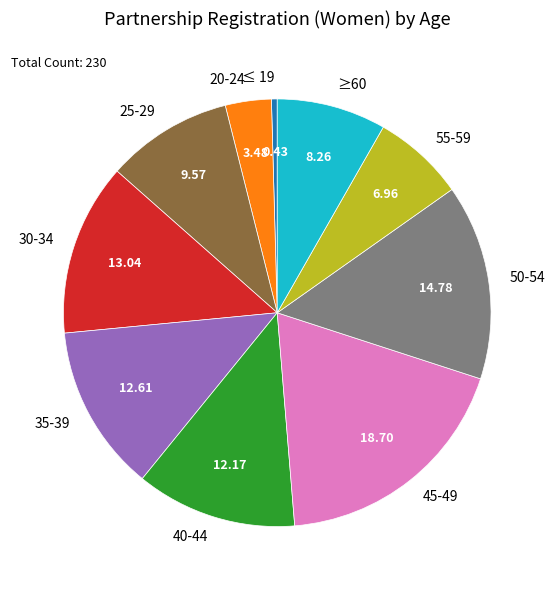

How many segments does this pie chart have?

10